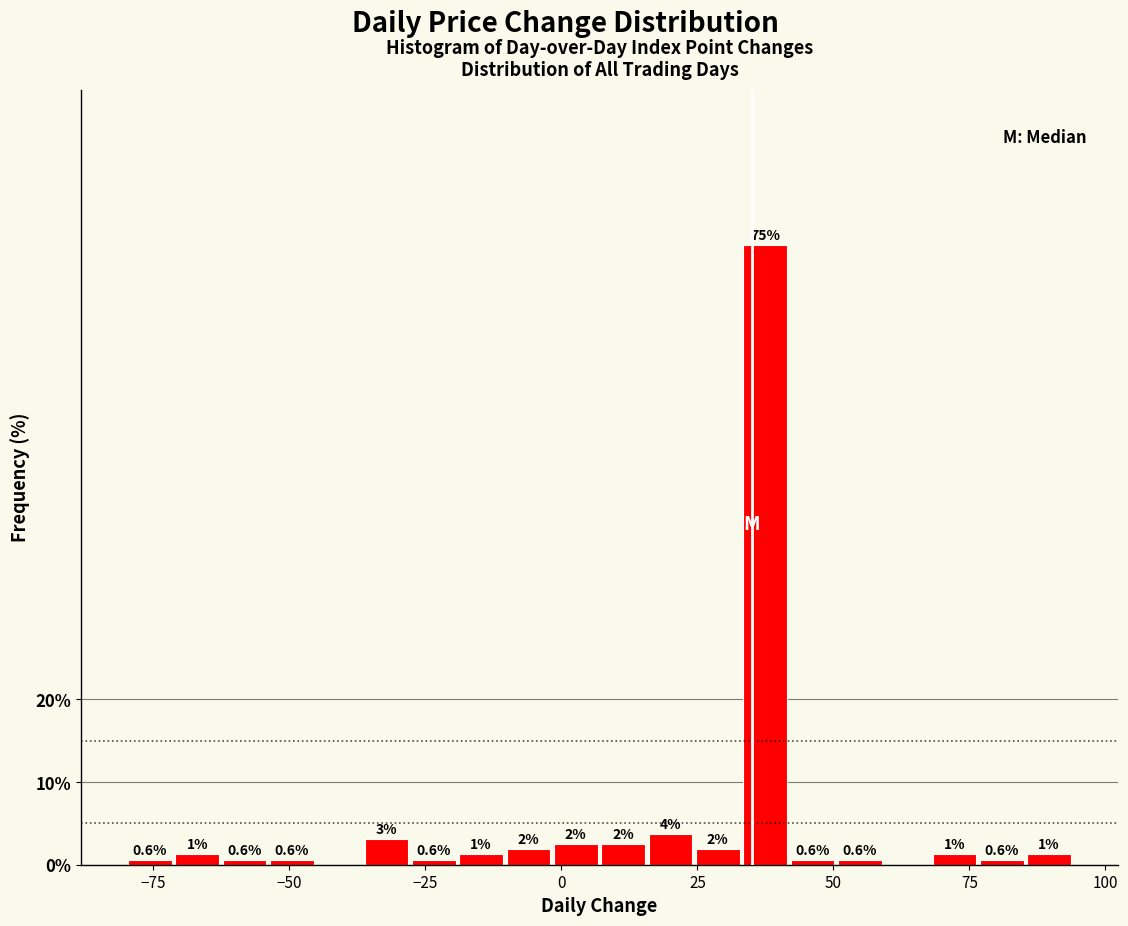

Around what value on the x-axis is the tallest bar? Give the approximate position of its centre, as read against the axis.

35